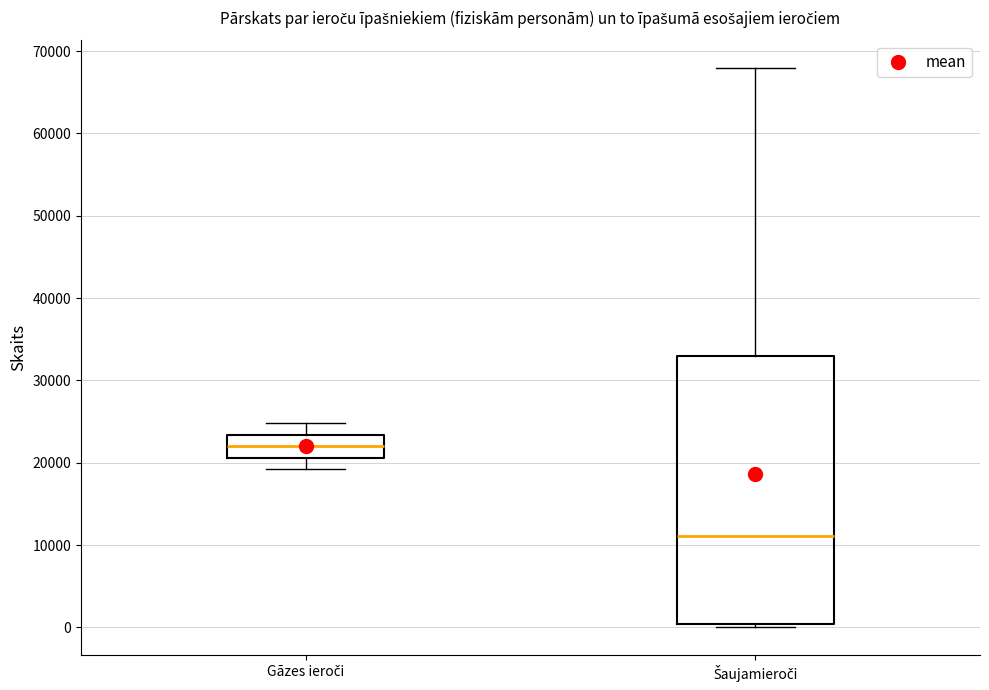

Which box is the tallest, from its lower edge to its upper edge?

Šaujamieroči